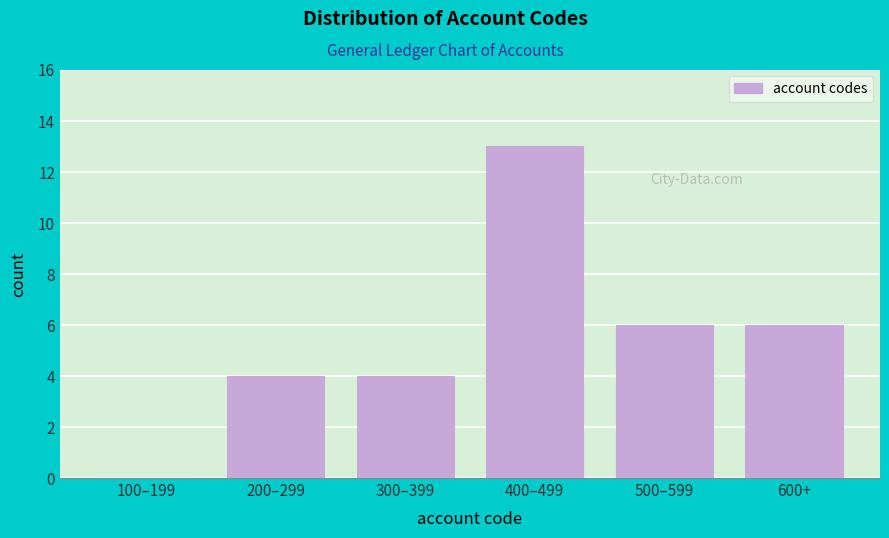

Reading left to right, list all the values displayed in this chart.

100–199=0	200–299=4	300–399=4	400–499=13	500–599=6	600+=6